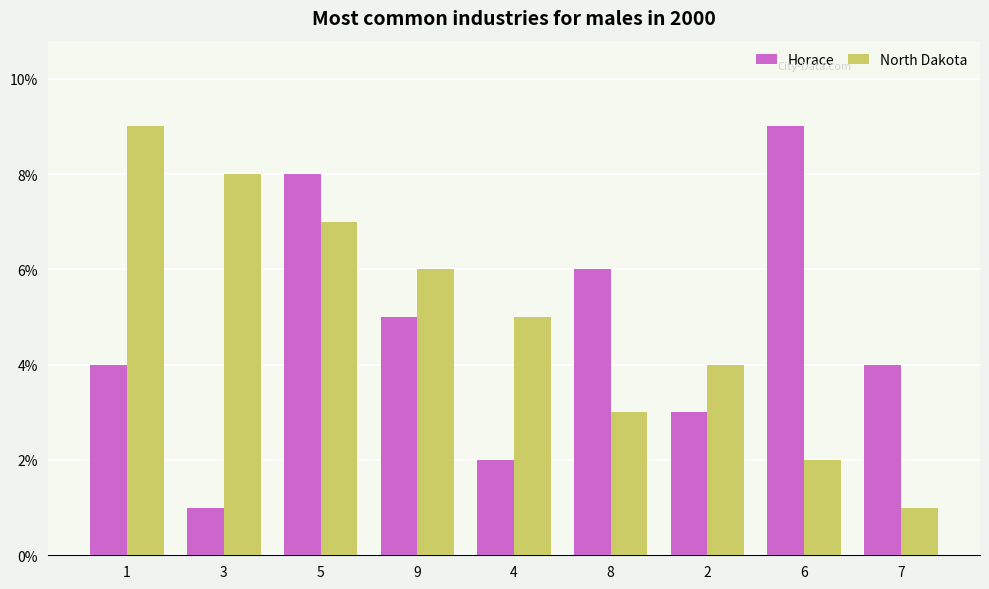

What is the sum of all Horace values?

42